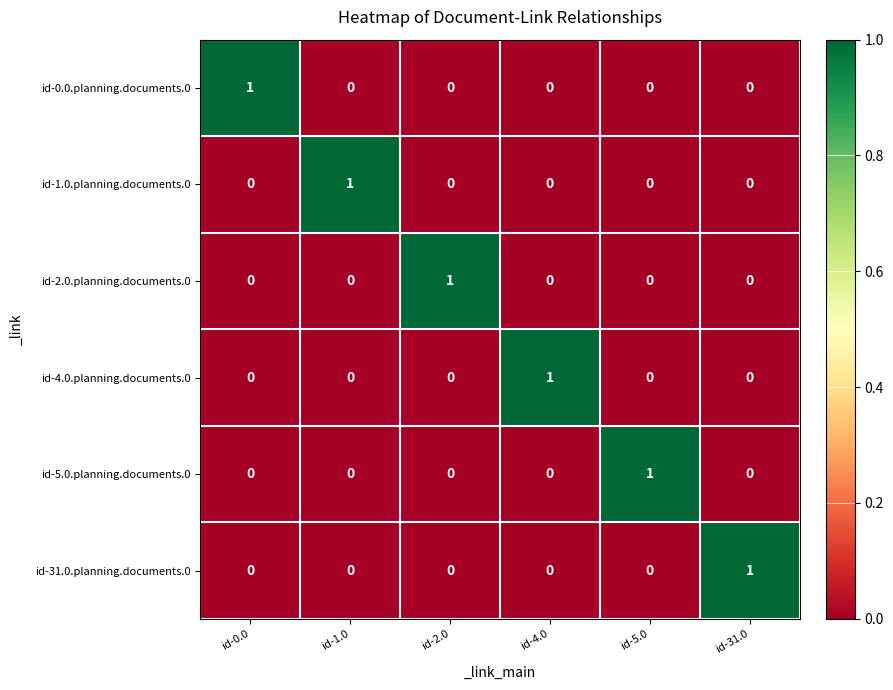

At how many categories does at least one series exceed 0?

6